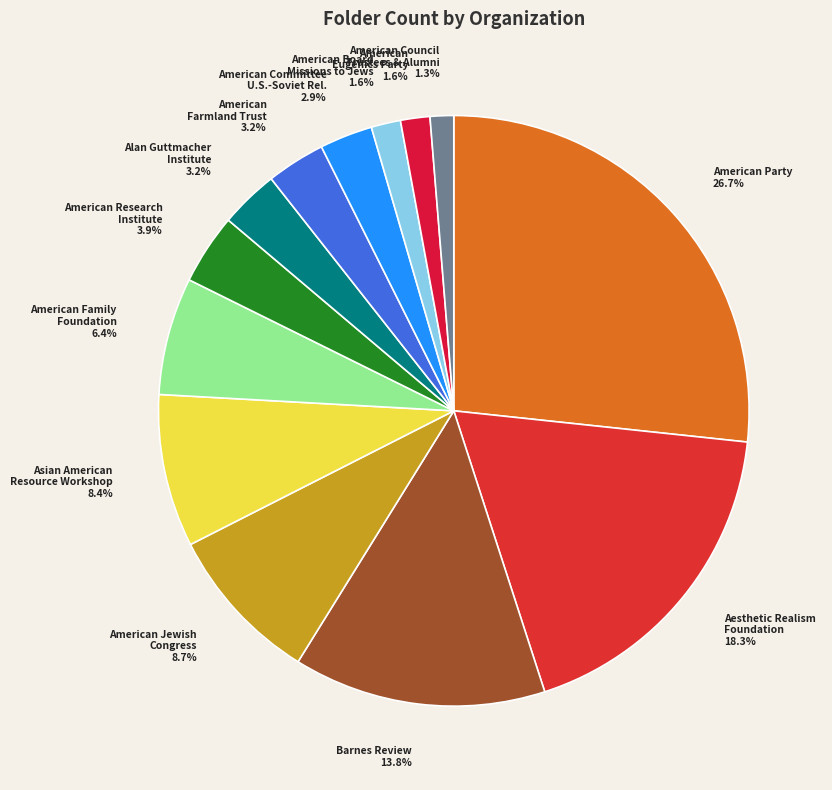

To the nearest percent, what is the average slice percentage?

8%